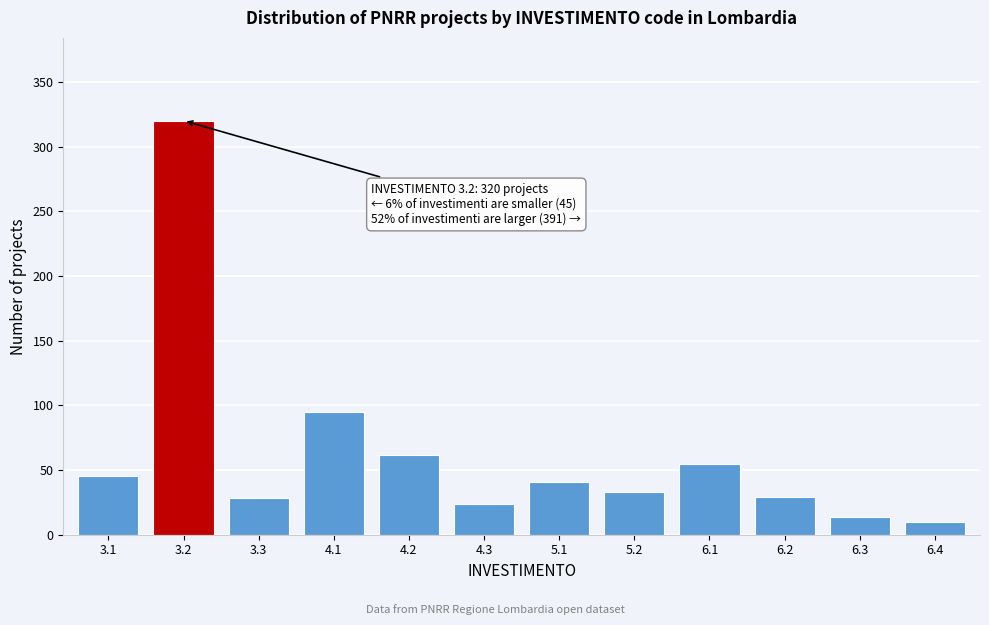

What is the sum of all values?

756